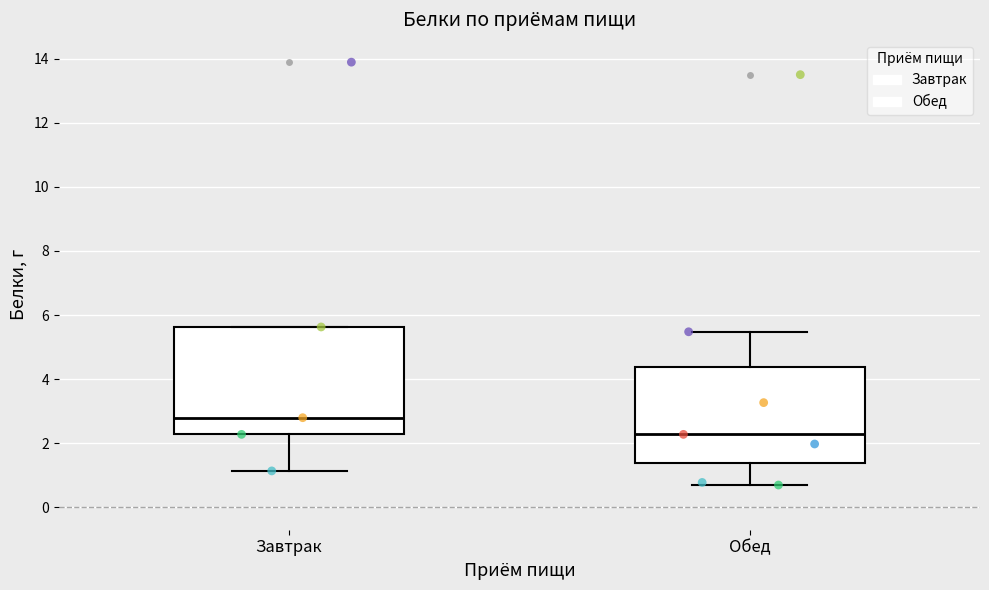

Which box is the tallest, from its lower edge to its upper edge?

Завтрак